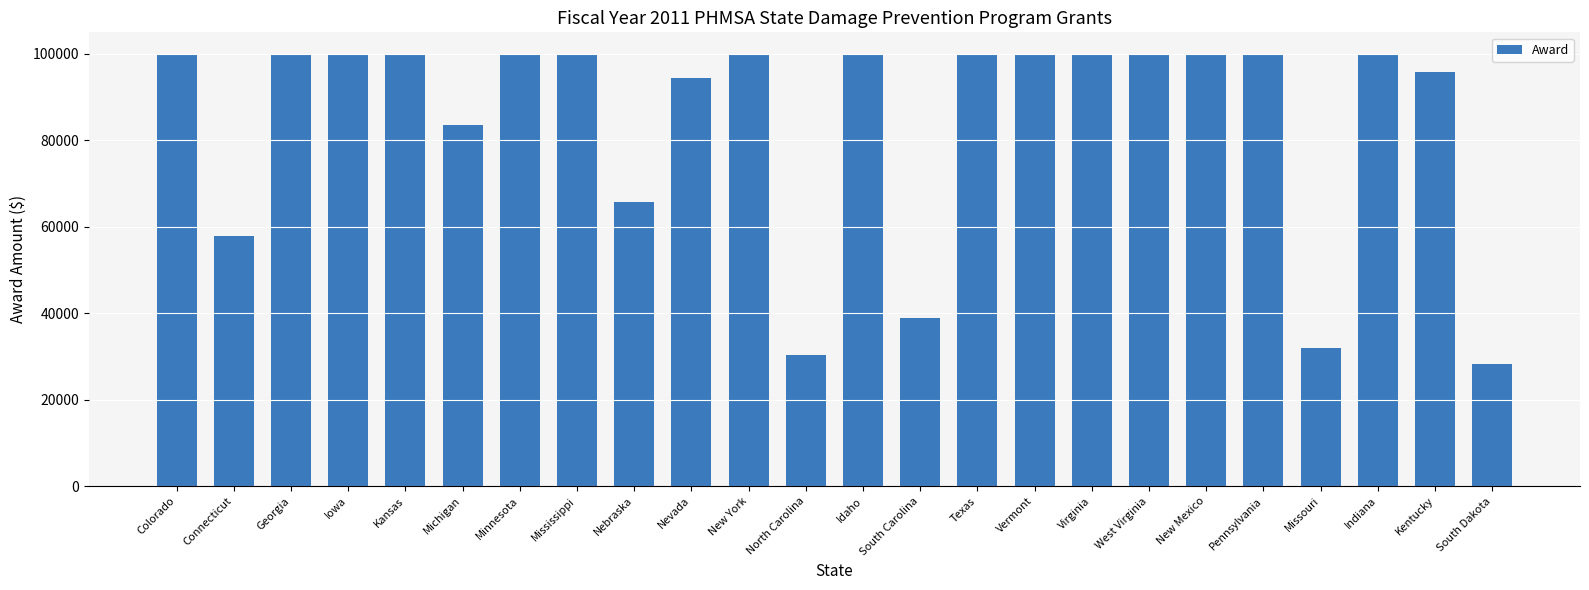

Does the chart contain stacked bars?

No